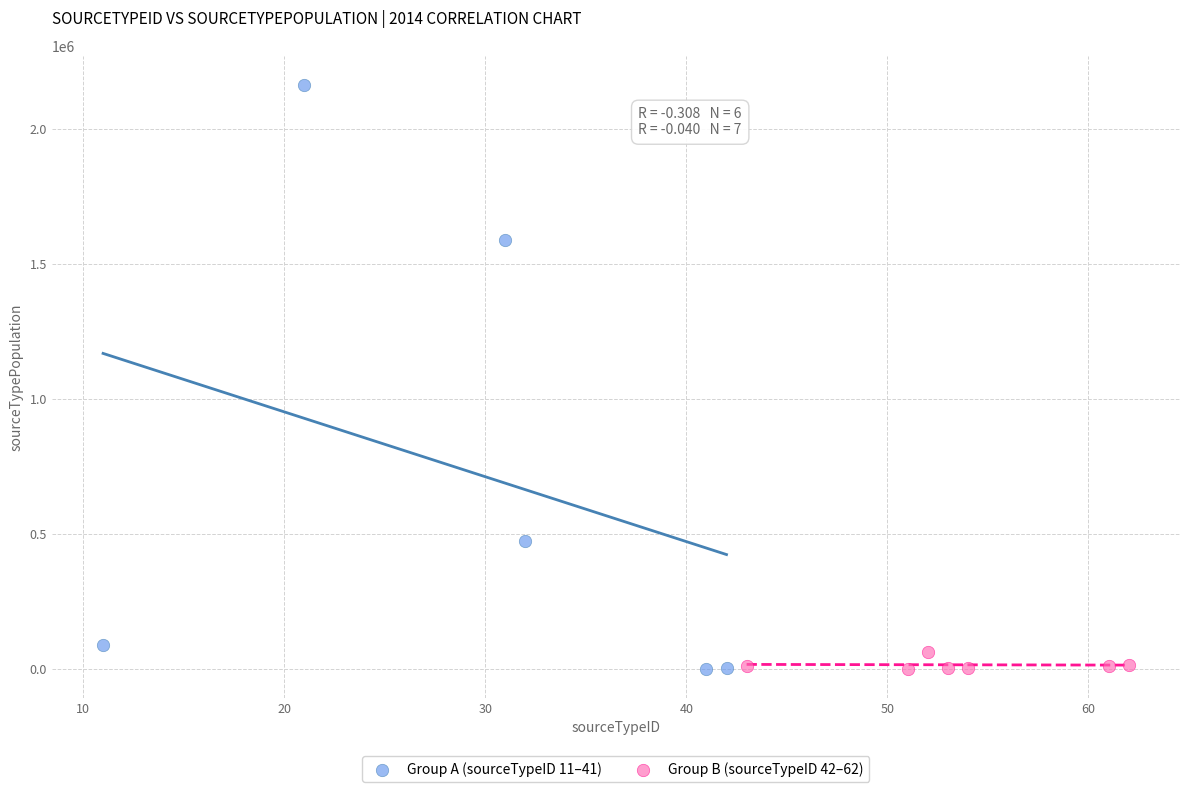

Which series reaches the maximum Y coordinate?

Group A (sourceTypeID 11–41)